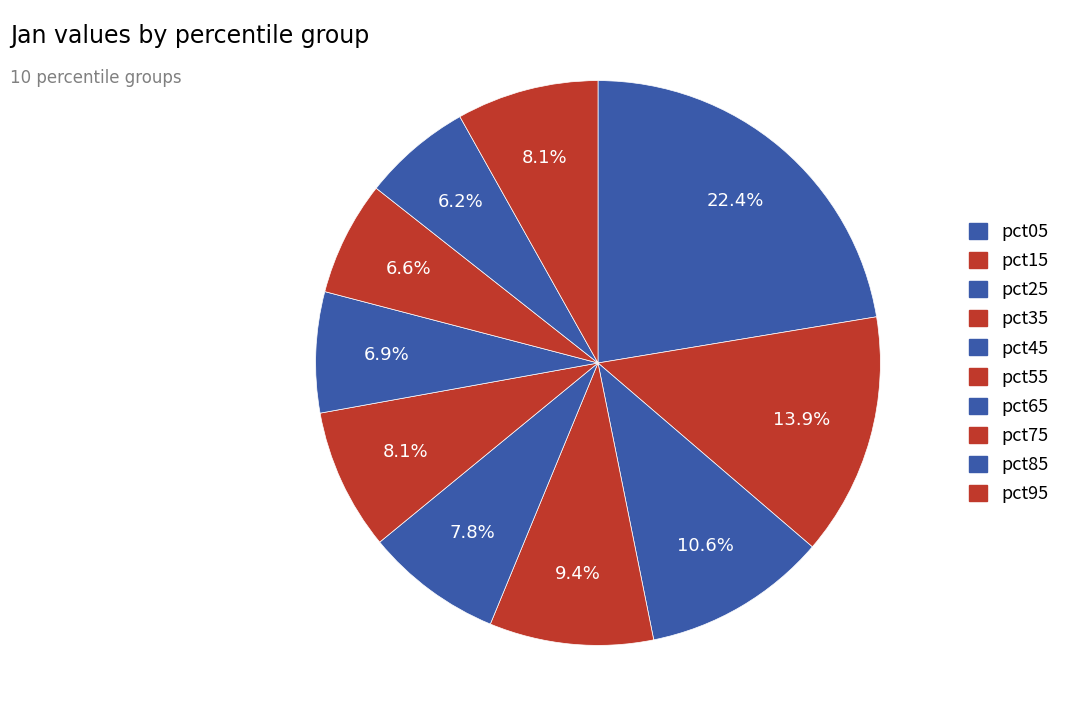

What portion of the pie excludes pct25?

89.4%